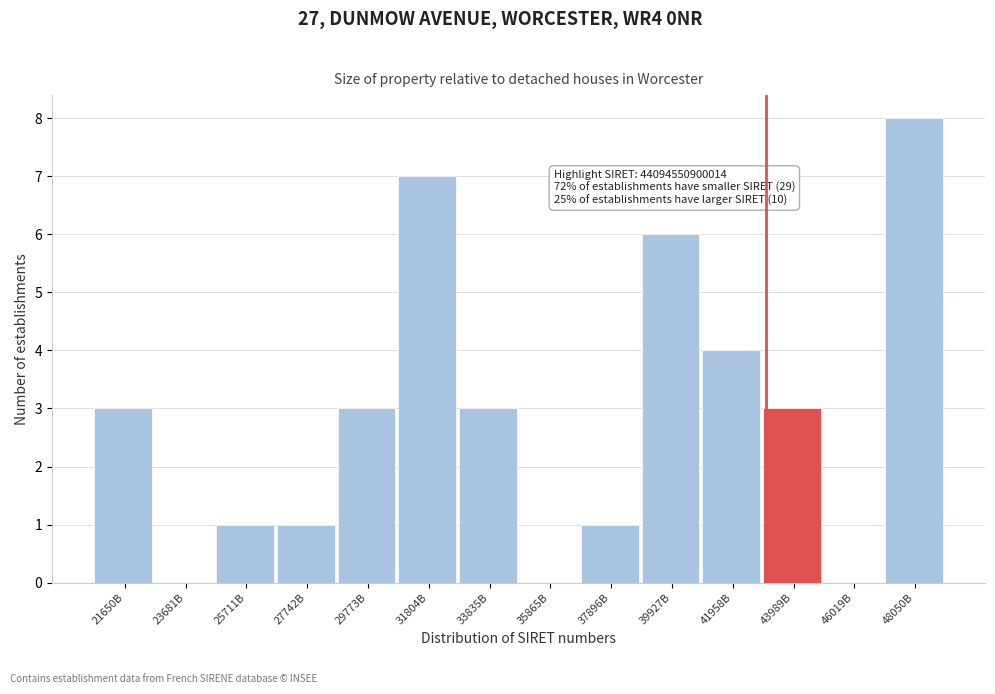

Reading right to left, list all the values displayed in this chart.

48050B=8	46019B=0	43989B=3	41958B=4	39927B=6	37896B=1	35865B=0	33835B=3	31804B=7	29773B=3	27742B=1	25711B=1	23681B=0	21650B=3